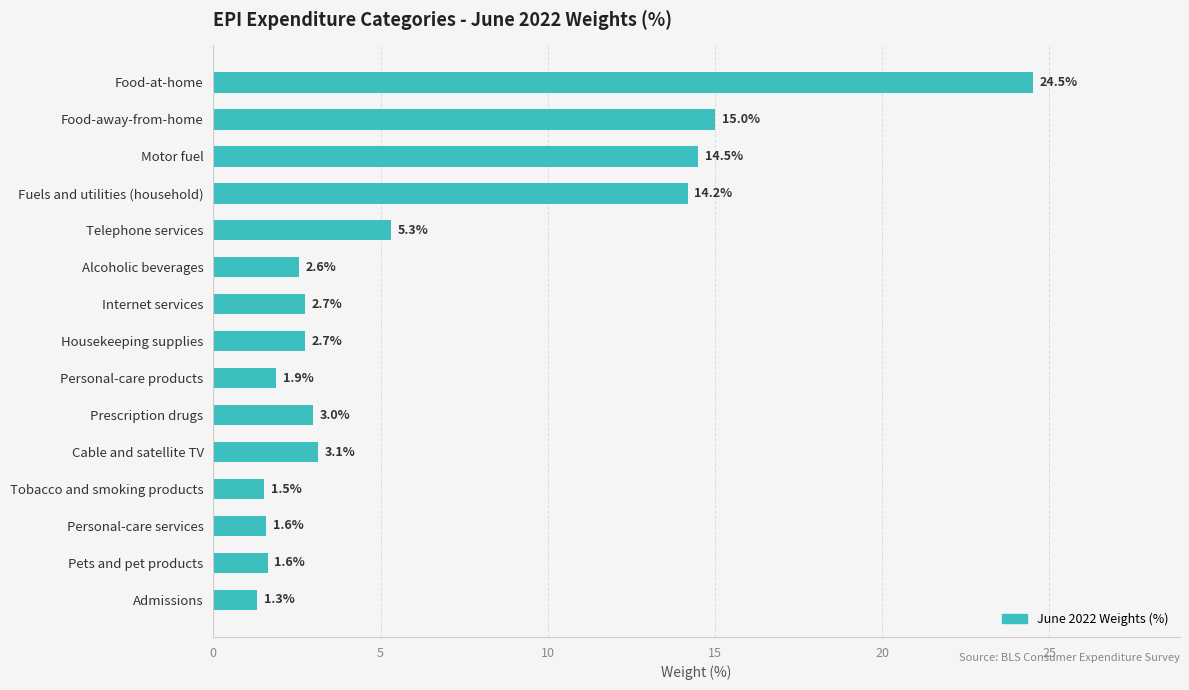

What is the average value?

6.4